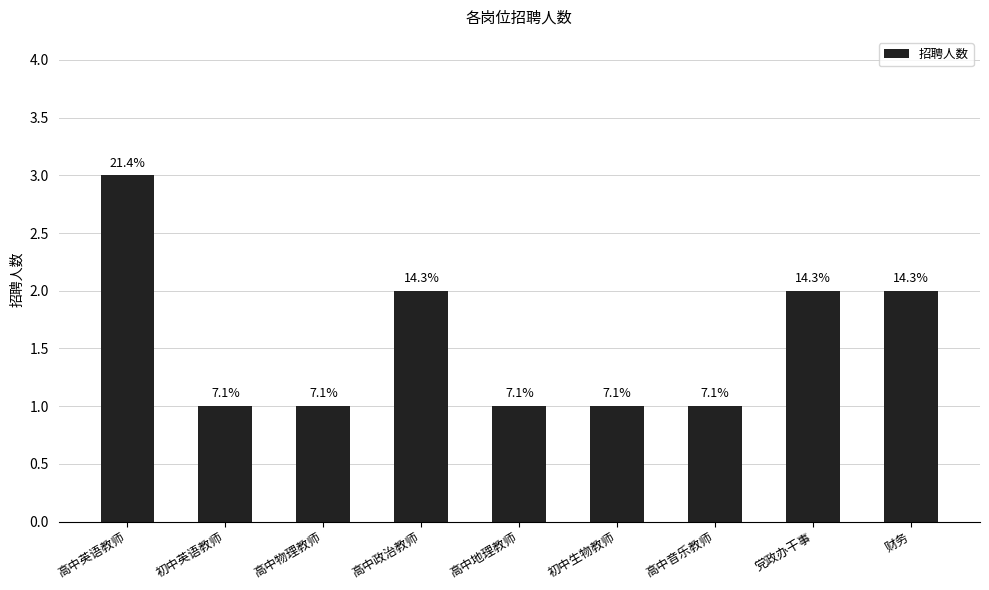

How many values are between 1 and 2?

8